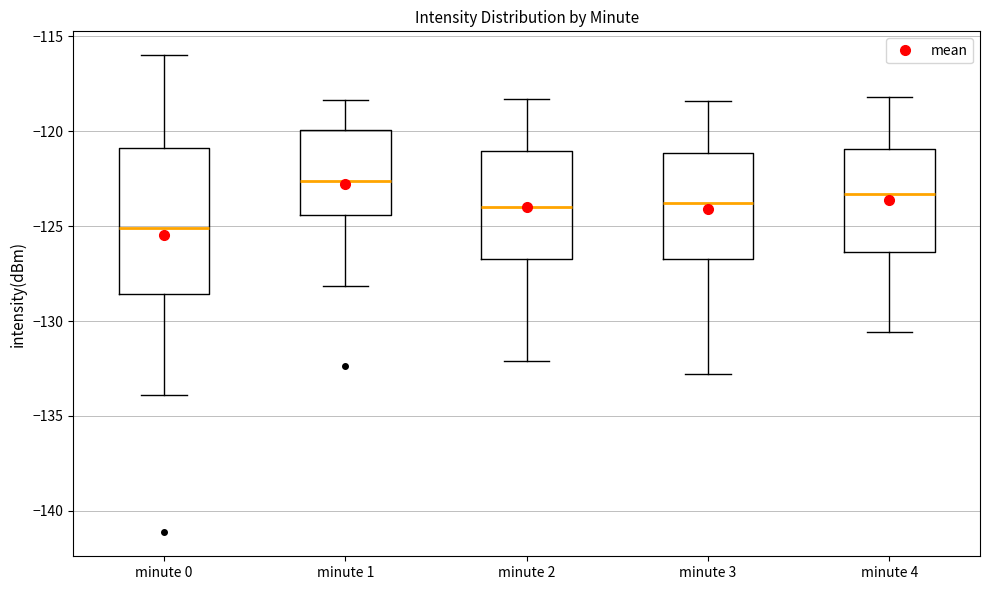

Which box is the tallest, from its lower edge to its upper edge?

minute 0